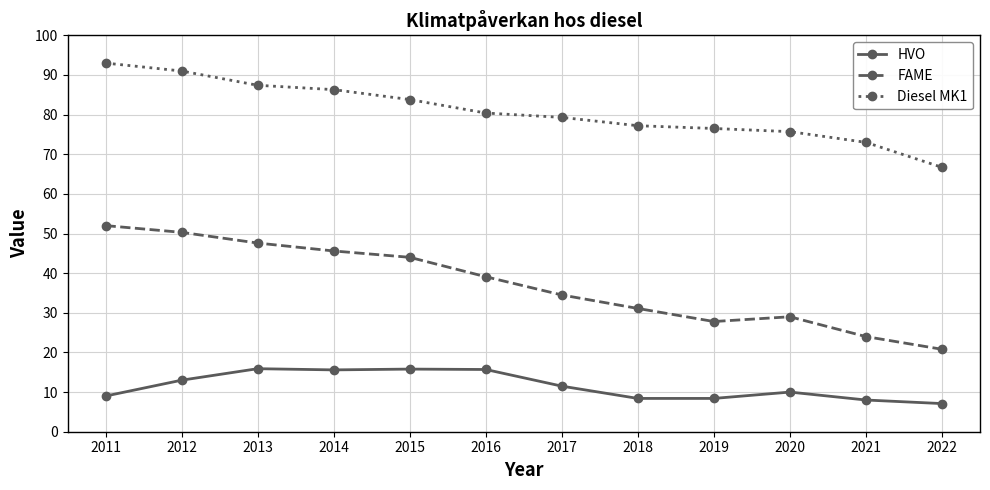

What is the total value across all series at 2012?

154.3